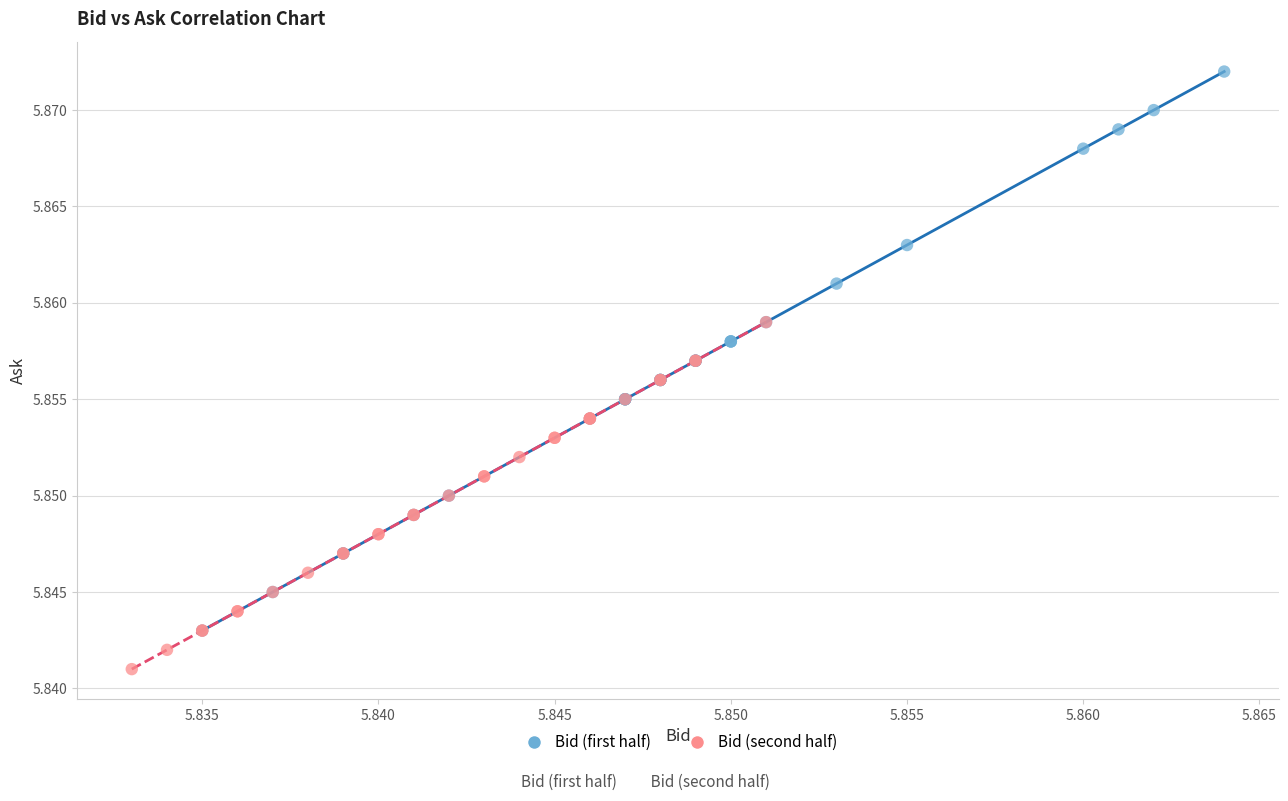

Which series reaches the minimum Y coordinate?

Bid (second half)